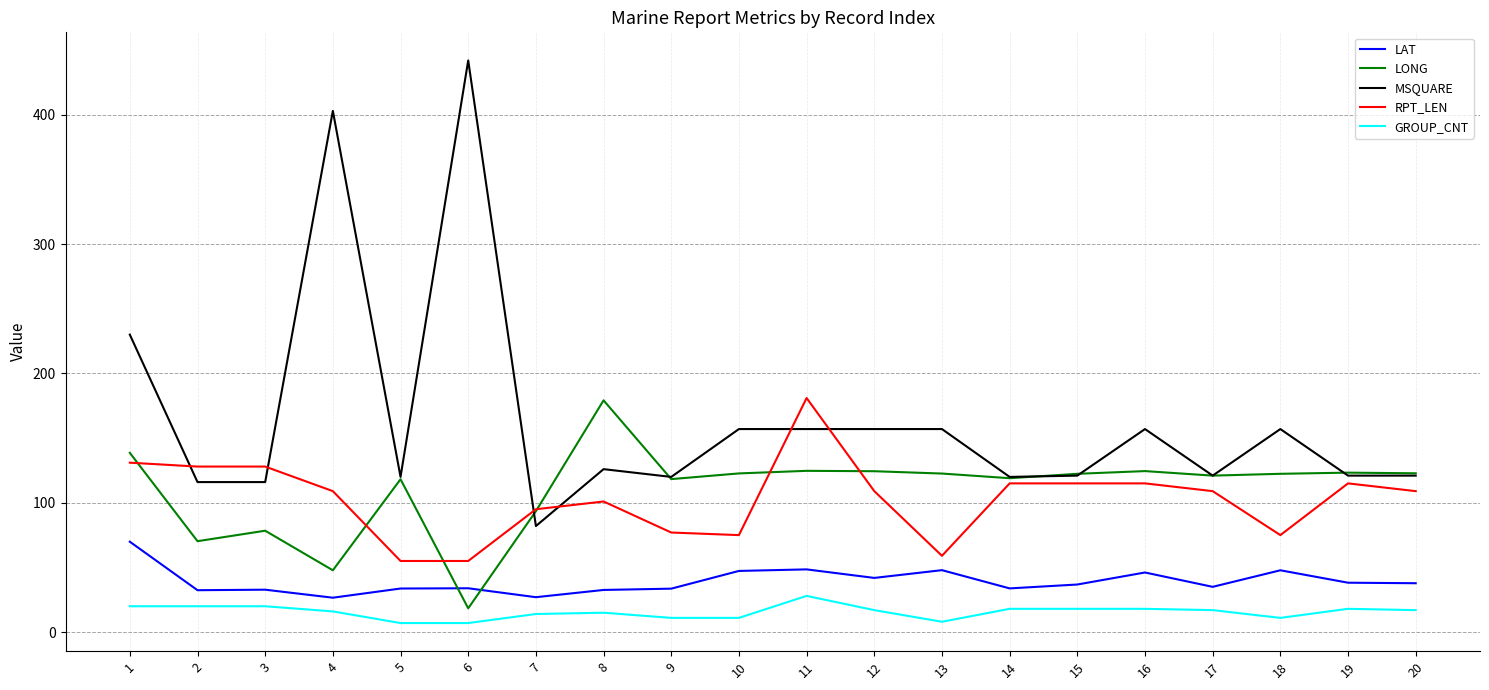

What is the approximate value of GROUP_CNT at 17?

17.0